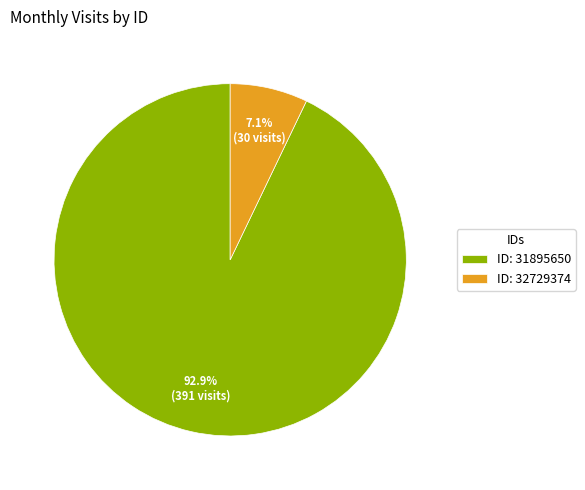

Rank the categories by value from highest to lowest.

ID: 31895650, ID: 32729374